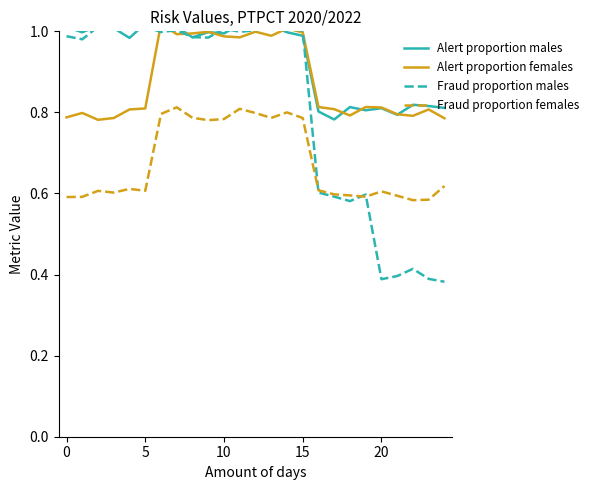

Between which two adjacent categories do Fraud proportion females and Fraud proportion males first intersect?

15 and 16